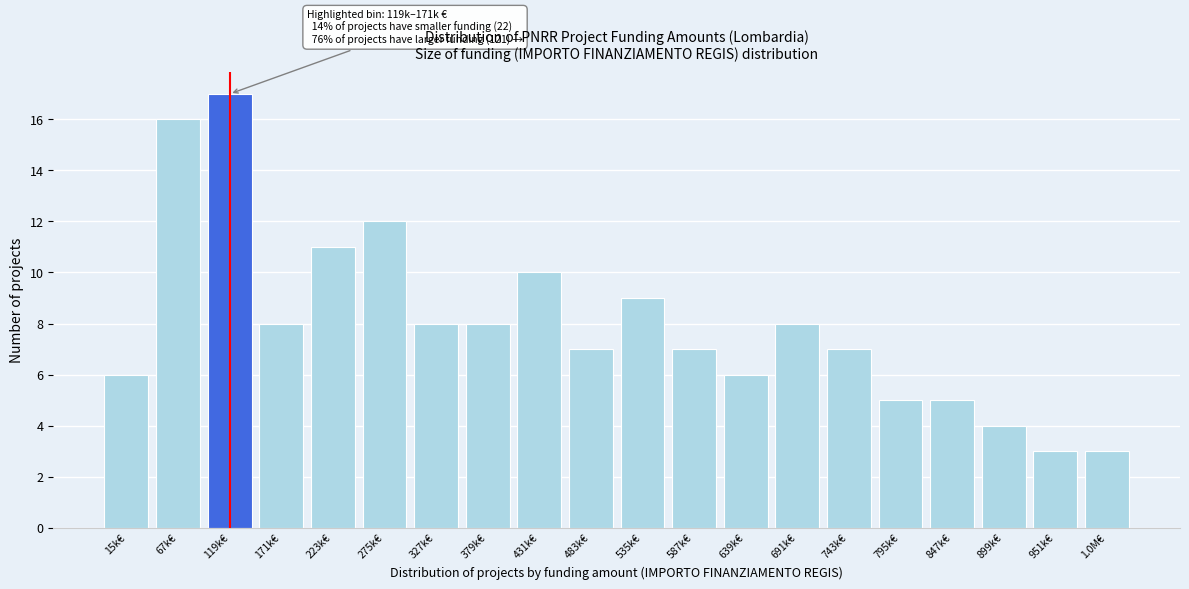

Reading left to right, list all the values displayed in this chart.

6	16	17	8	11	12	8	8	10	7	9	7	6	8	7	5	5	4	3	3